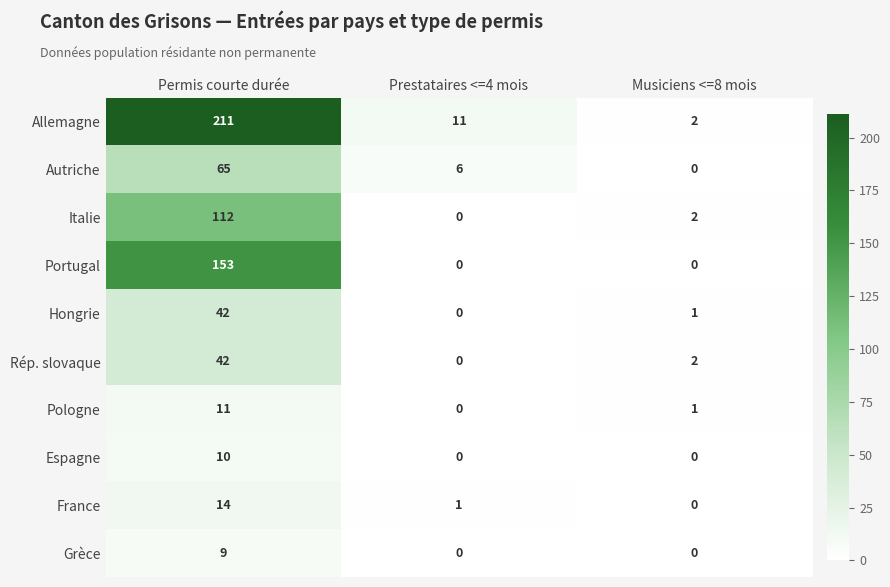

At which category is the sum across all series the highest?

Permis courte durée